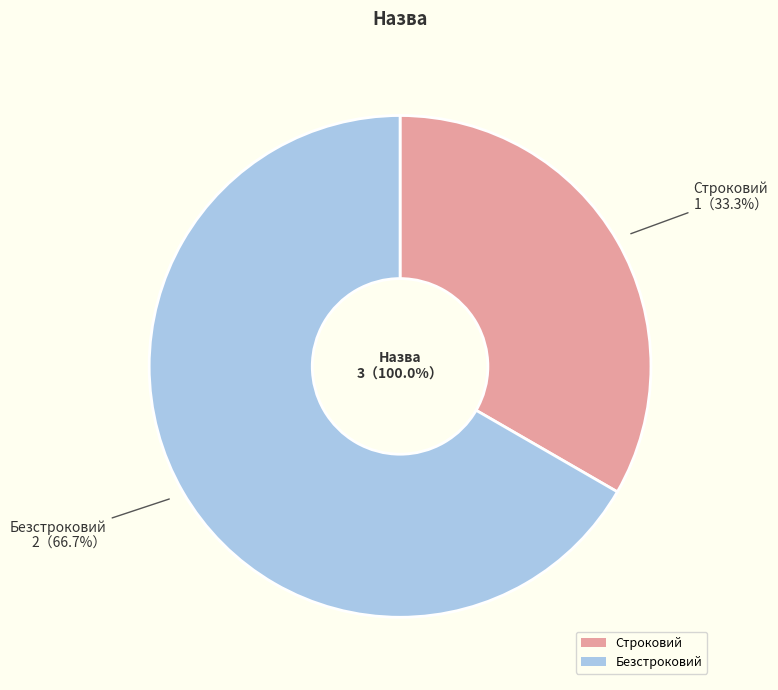

What percentage is NOT represented by Строковий?

66.7%